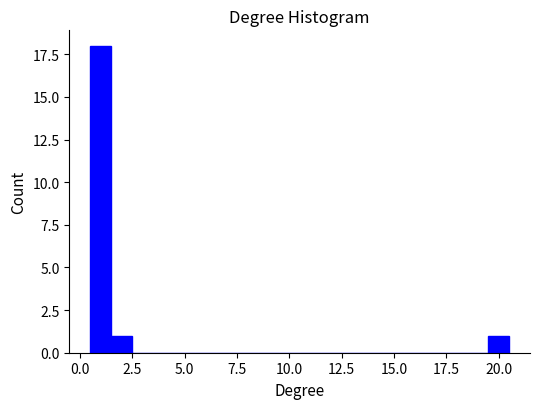

Read against the x-axis, roughly where is the centre of the tallest bar?

1.0